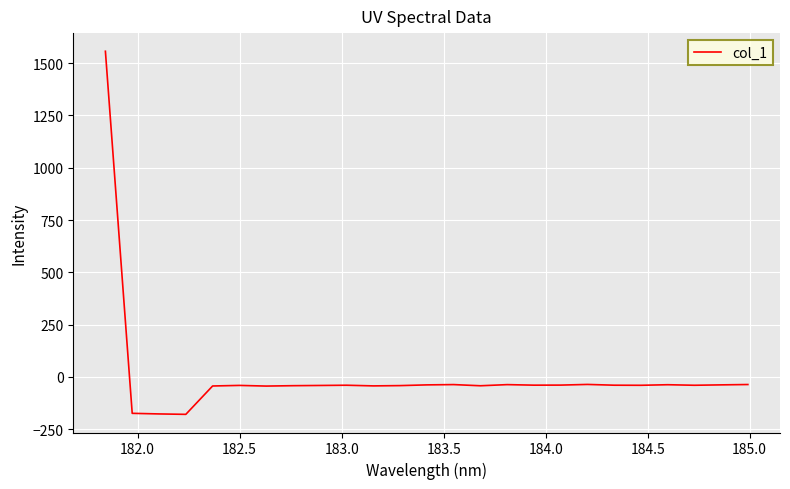

What is the maximum value shown in the chart?

1557.3